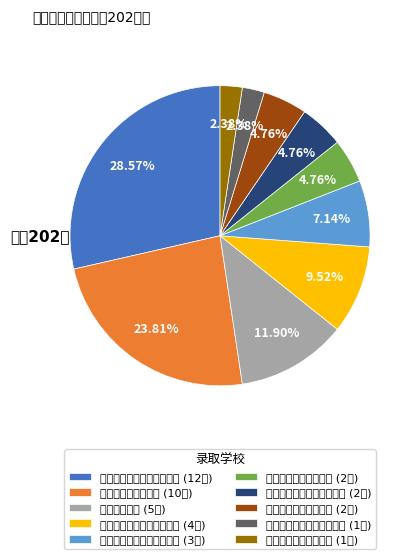

To the nearest percent, what is the difference between the largest and smallest slice percentages?

26%